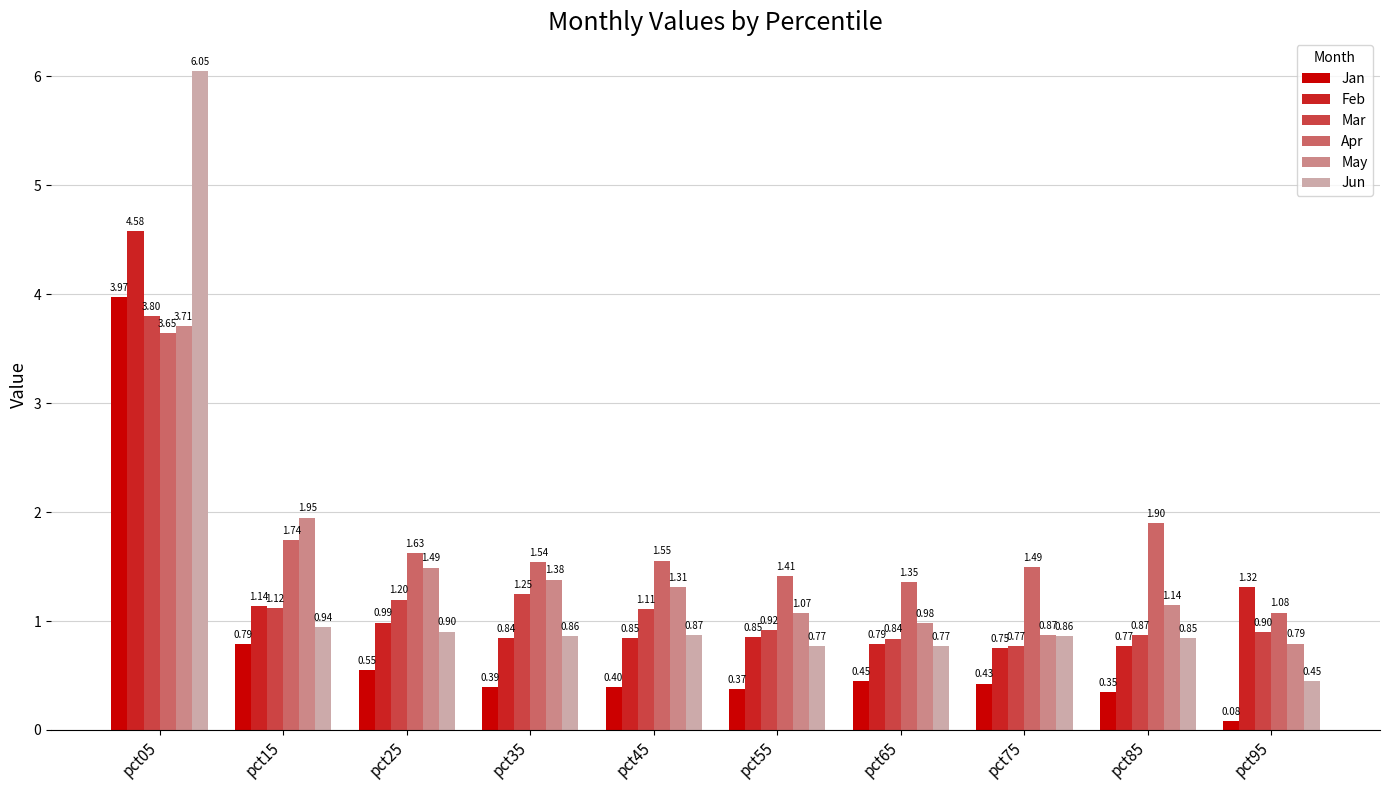

Where does the May series first go above 1?

pct05